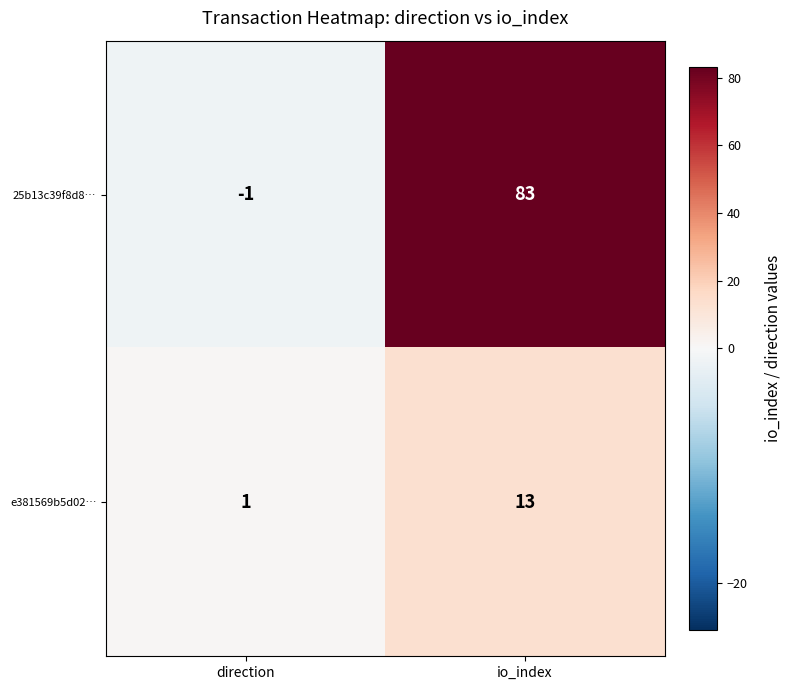

What is the spread (max minus min) of values at direction?

2